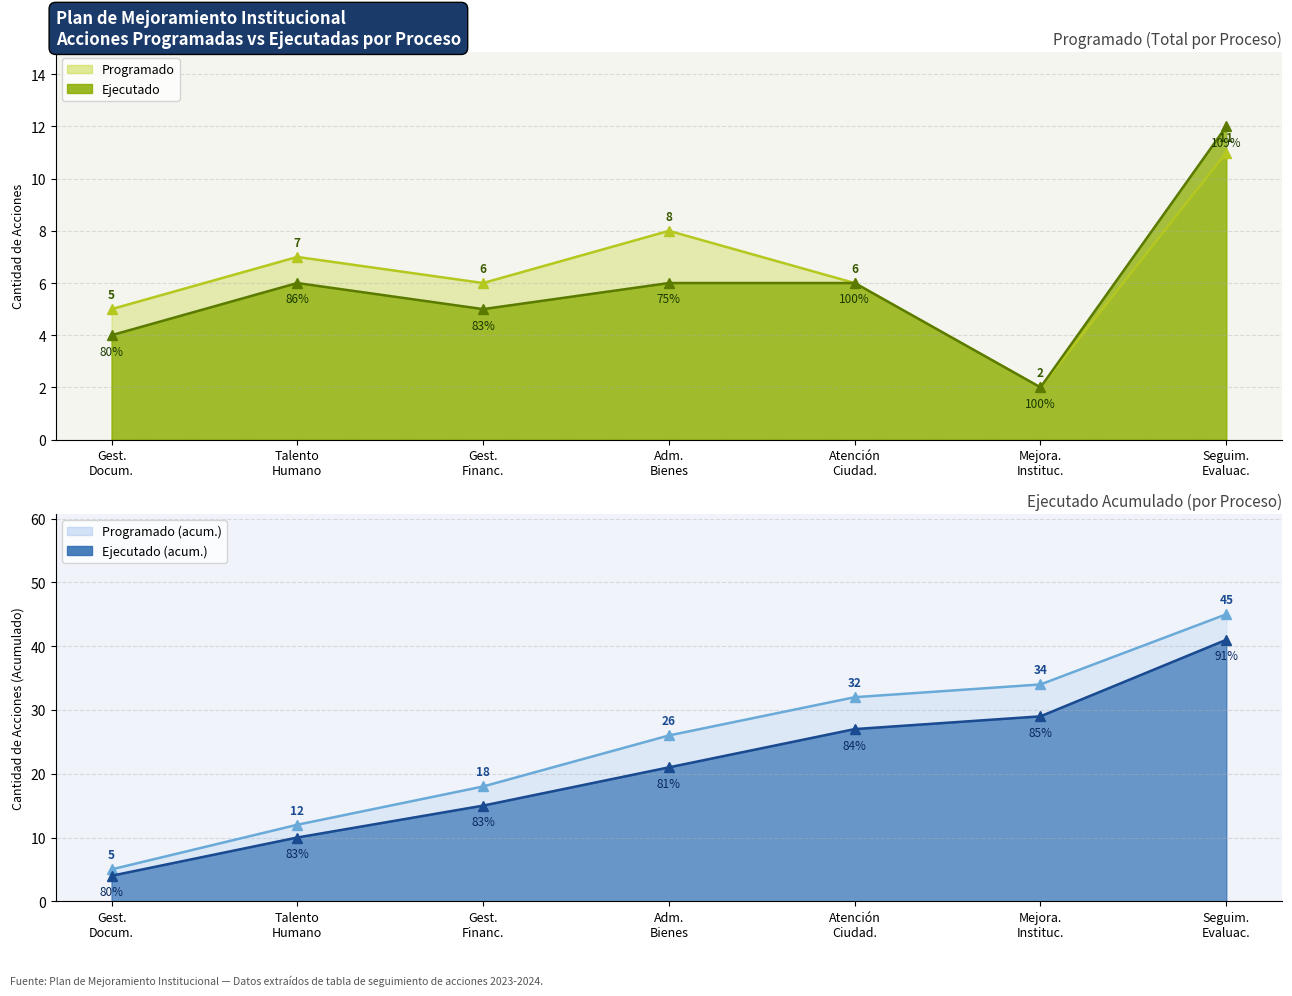

How many values in the Ejecutado series exceed 6?

1